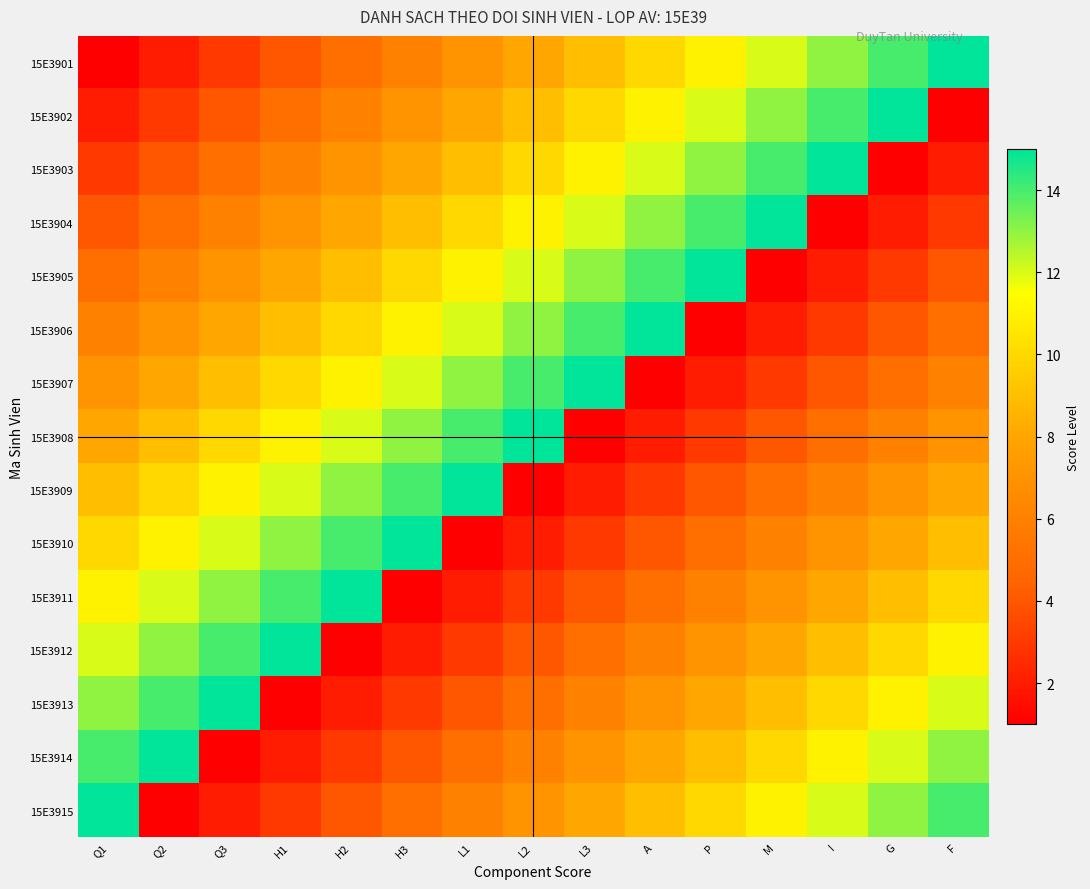

What is the difference between the highest and lowest values at L1?

14